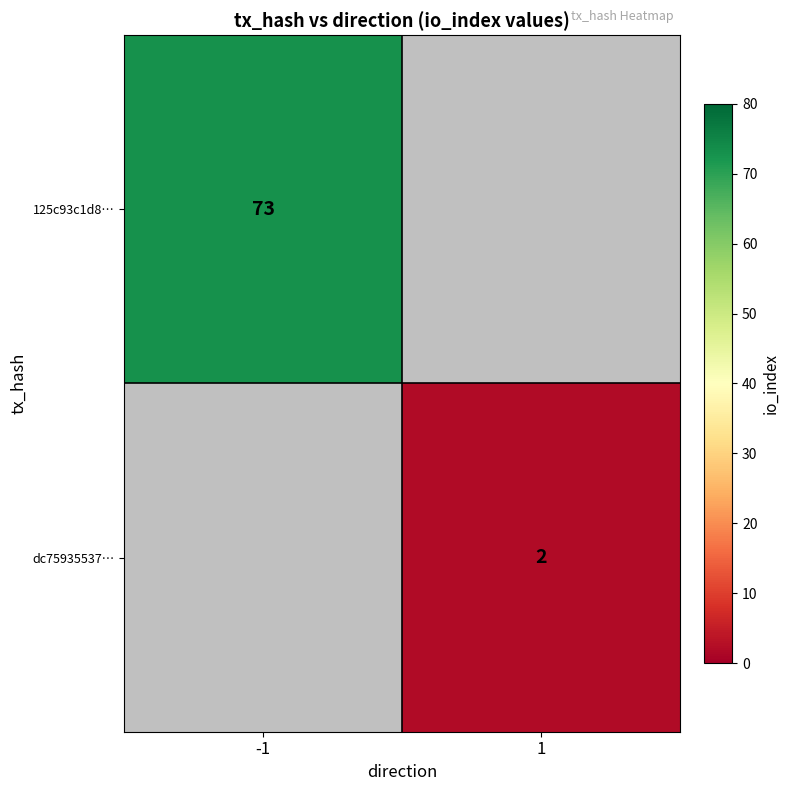

Which label corresponds to the largest value in the chart?

-1